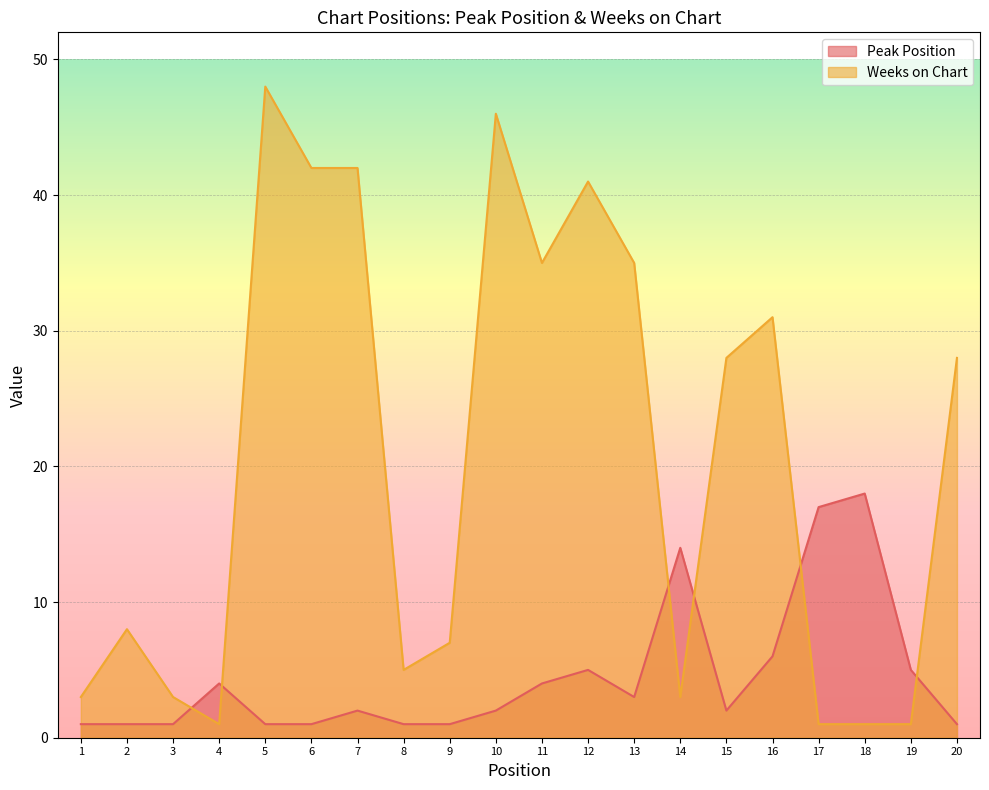

Rank the series at 4 from highest to lowest value.

Peak Position, Weeks on Chart